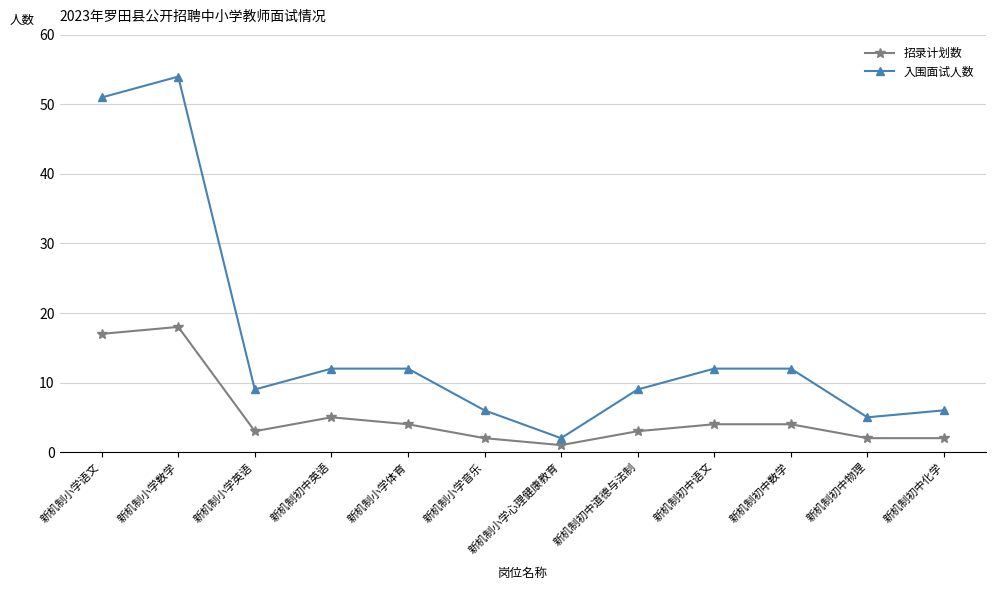

Where is the first local minimum for 招录计划数?

新机制小学英语